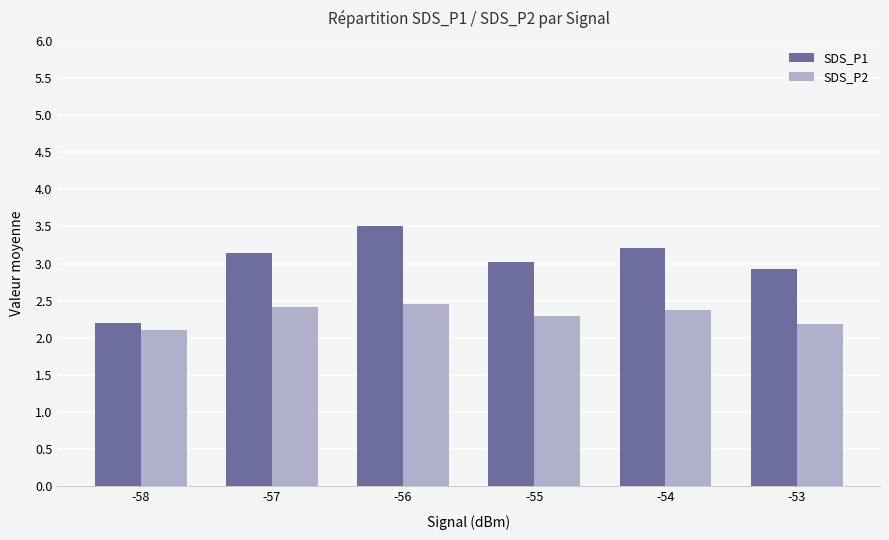

Rank the series at -57 from lowest to highest value.

SDS_P2, SDS_P1